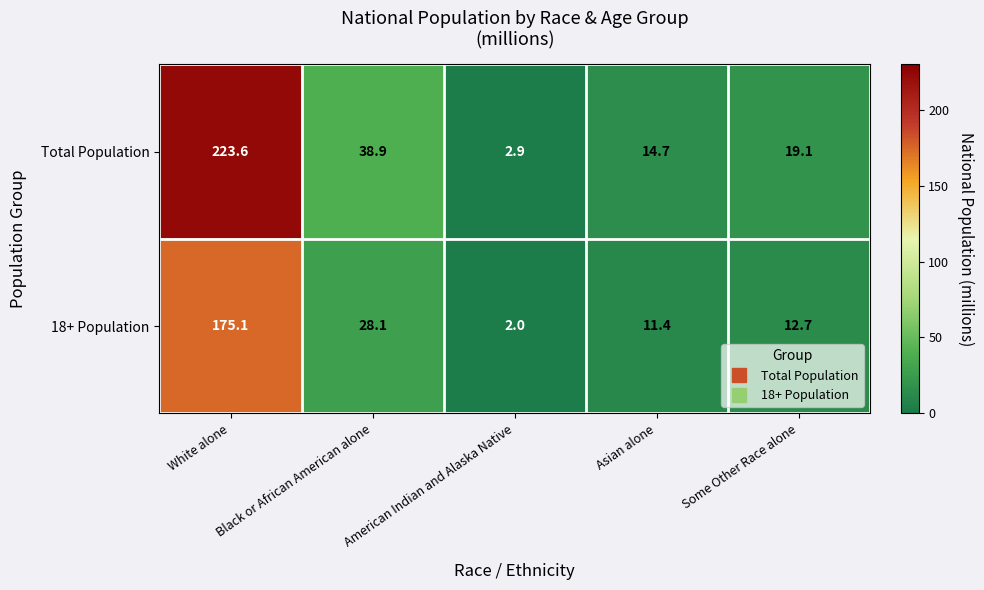

Count the number of data series in this chart.

2